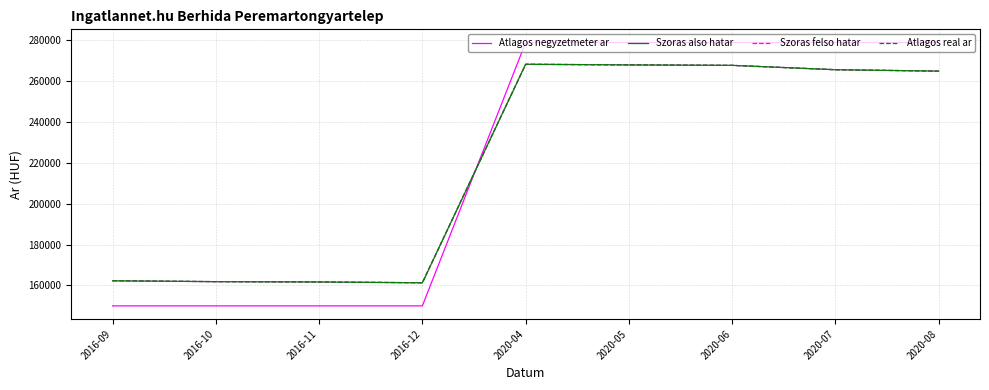

In Atlagos real ar, how many points are higher than both neighbors (excluding endpoints)?

1